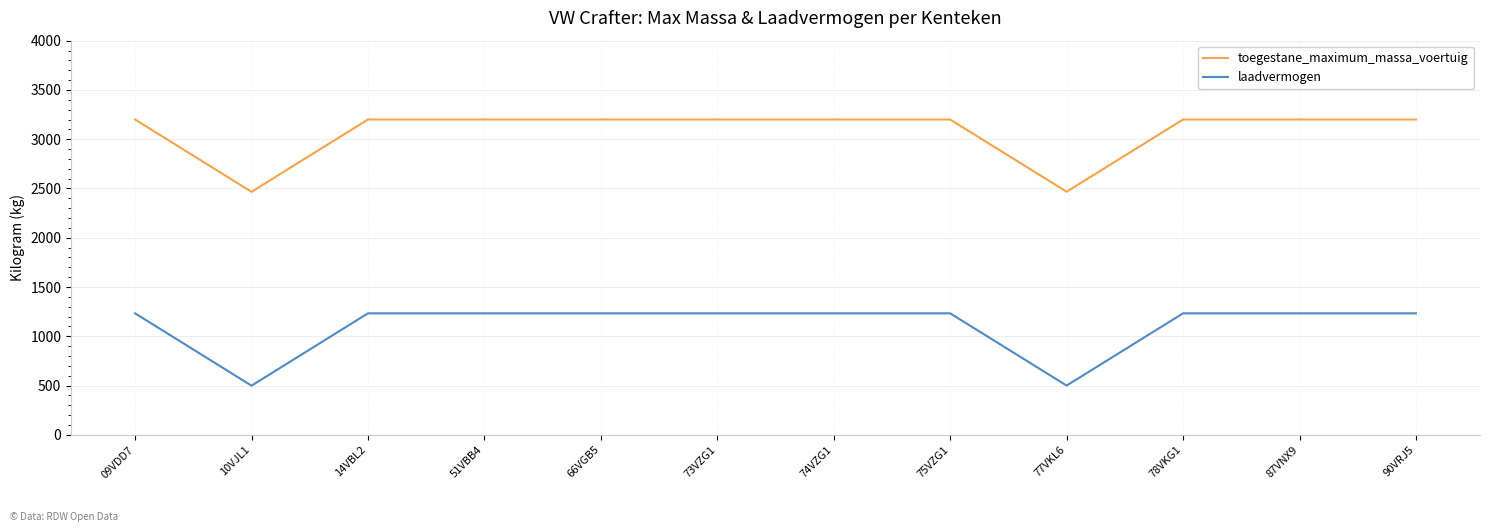

What are all the series names shown in the legend?

toegestane_maximum_massa_voertuig, laadvermogen